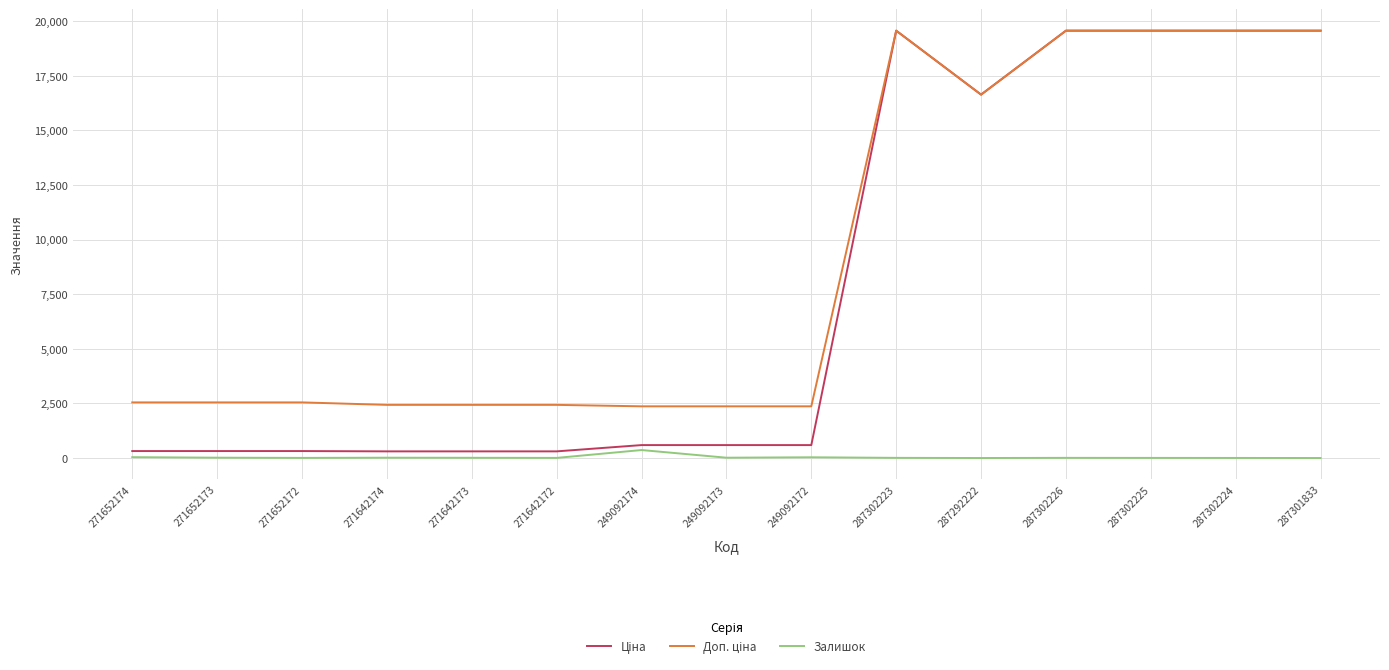

Is this an area chart (filled region under the line)?

No